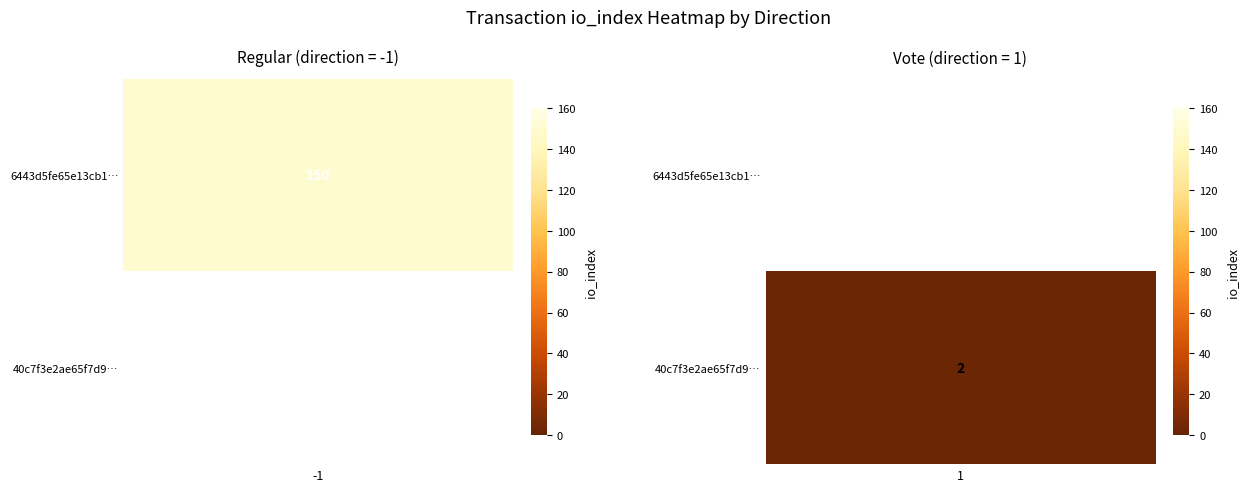

What is the highest value of the 40c7f3e2ae65f7d97701043c459885b05294d93 series?

2